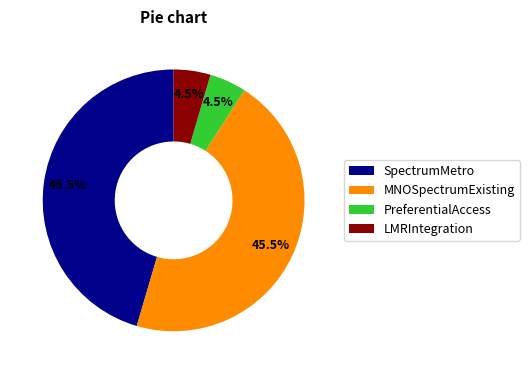

What percentage do SpectrumMetro and PreferentialAccess together represent?

50.0%